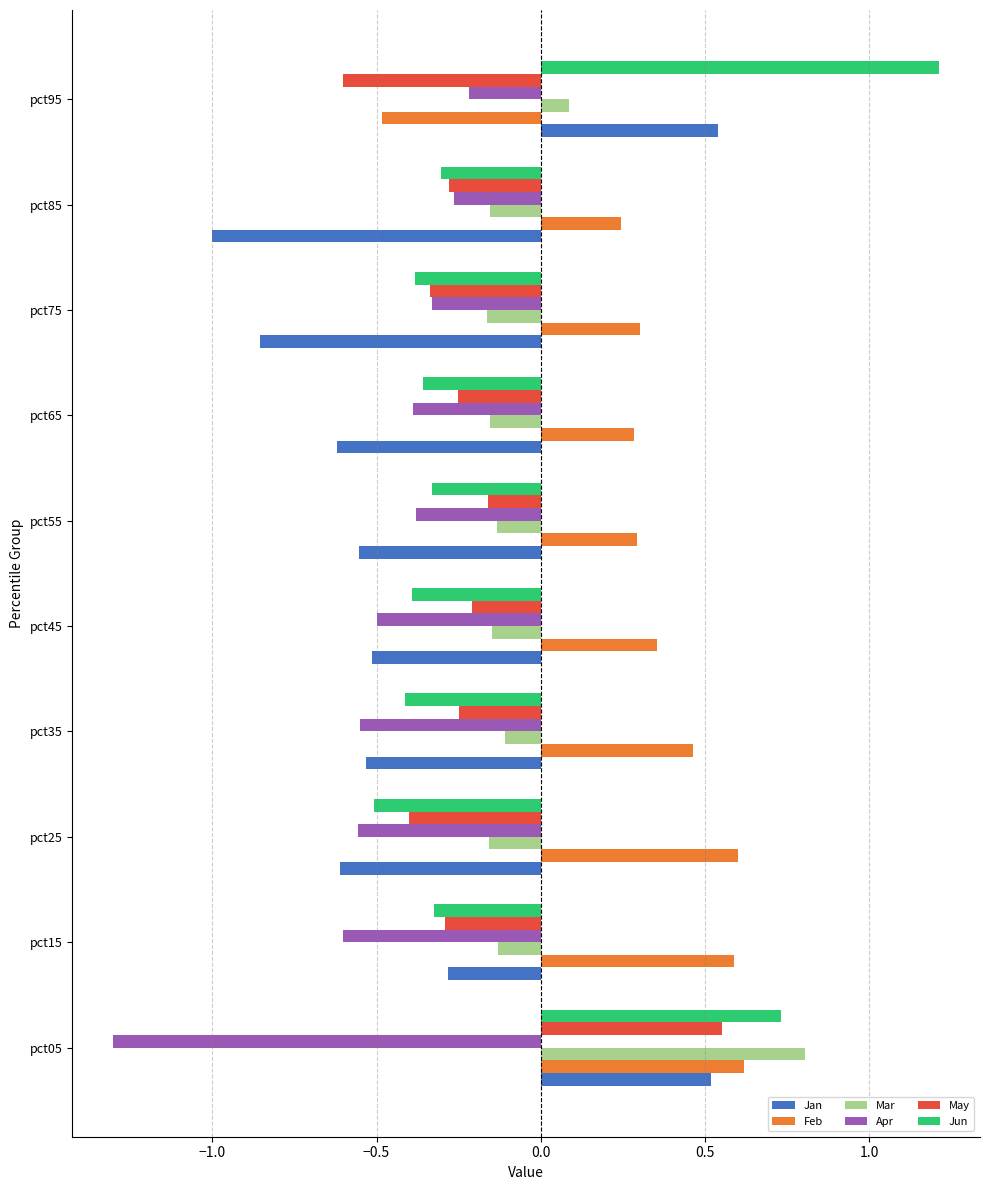

True or false: Mar has a value of 0.0 at pct95.

False